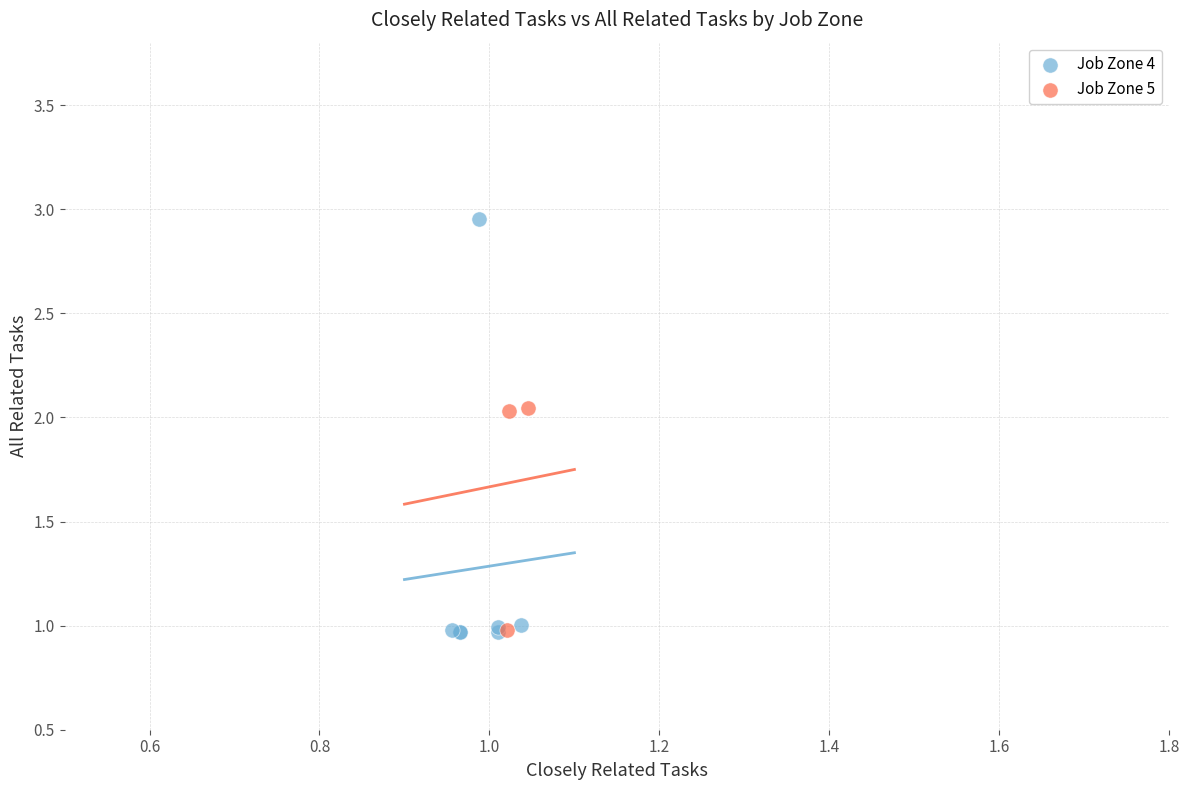

Which series has the widest spread of Y values?

Job Zone 4